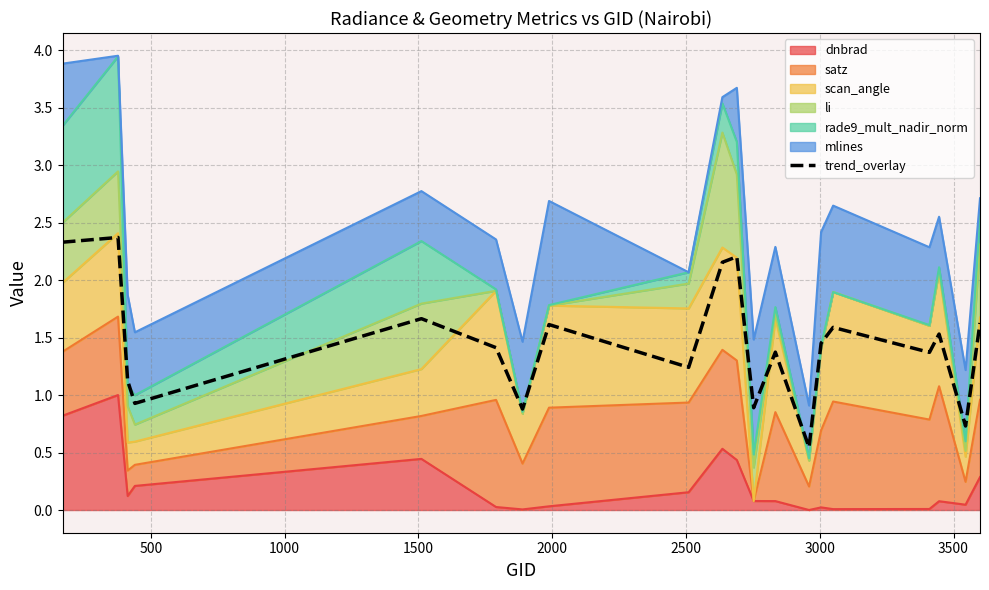

At which label is the value closest to 1?

1500